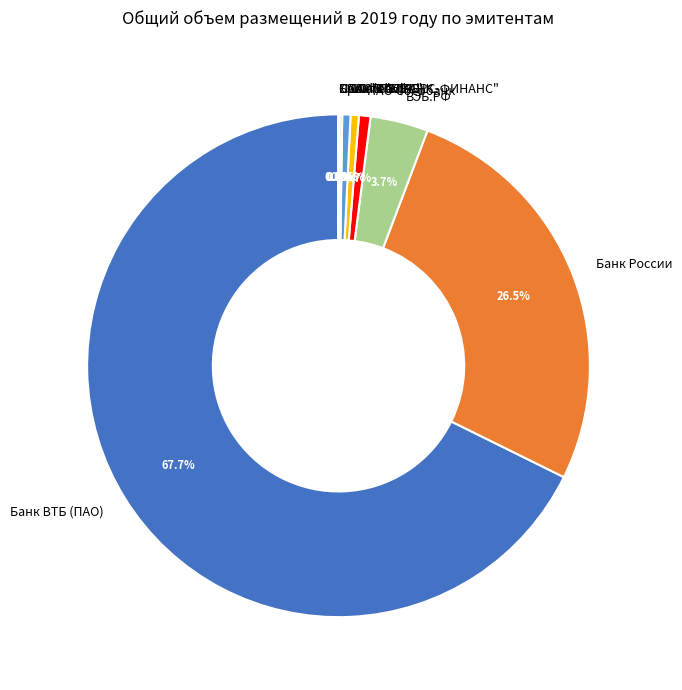

What is the largest slice in the pie chart?

Банк ВТБ (ПАО)